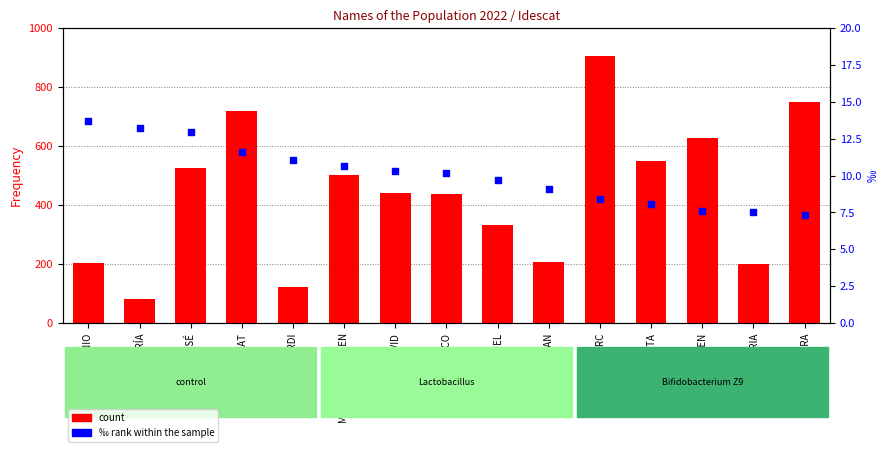

Which series has the largest Y range (max minus min)?

Frequency